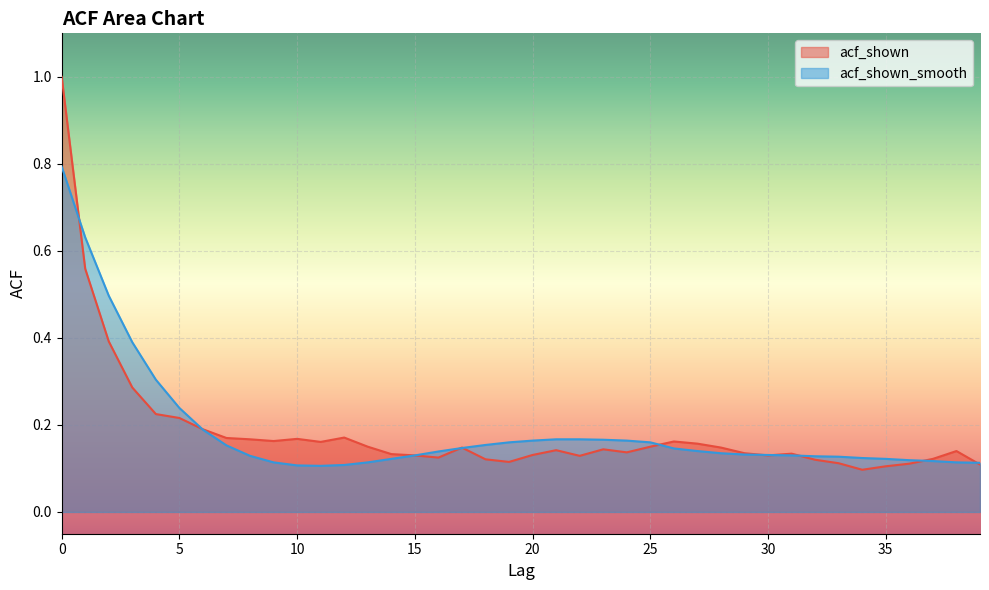

What is the maximum value shown in the chart?

1.0